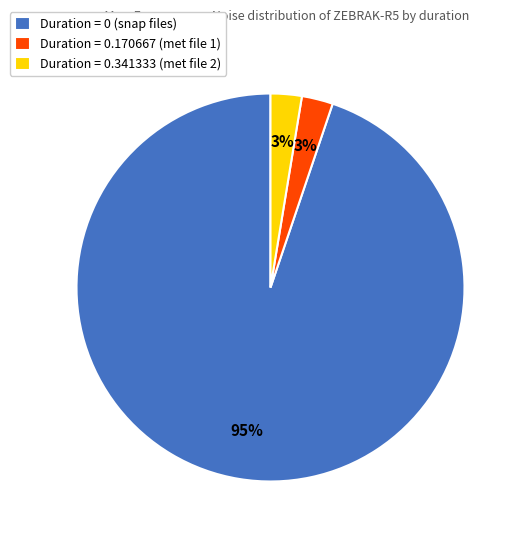

True or false: Duration = 0 (snap files) accounts for 95% of the total.

True